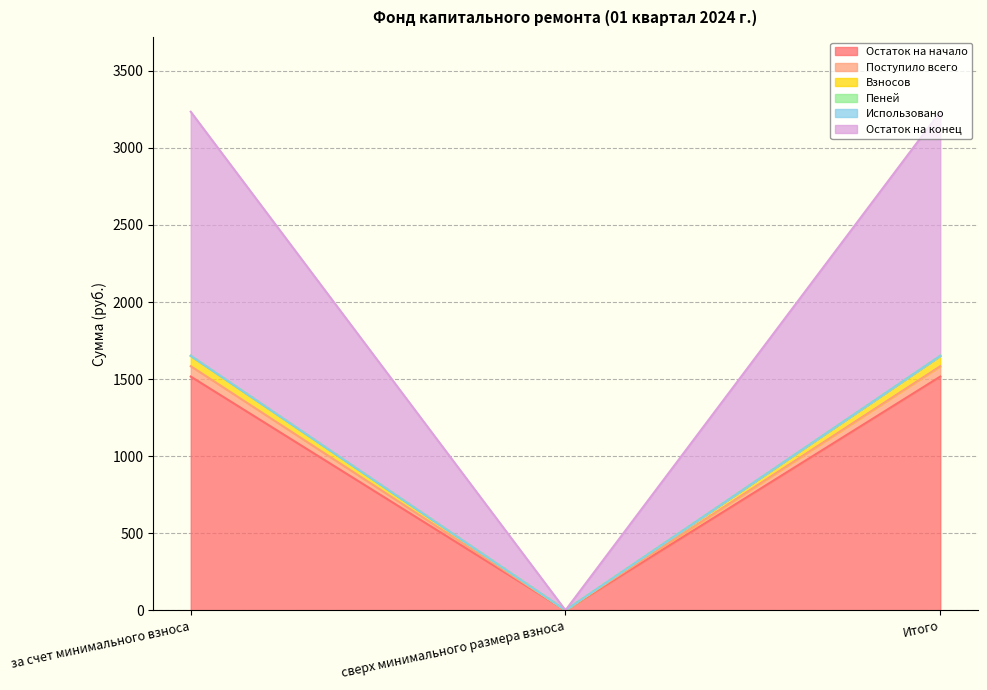

At which label does Взносов reach its peak?

за счет минимального взноса